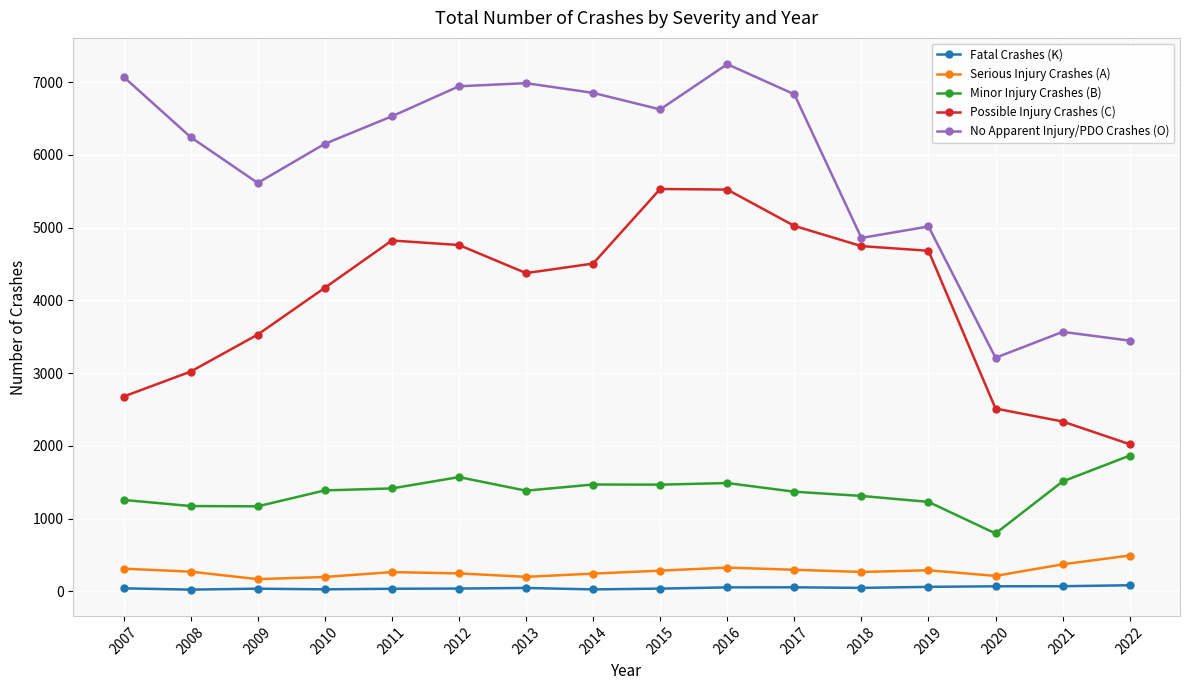

What is the average value of the Possible Injury Crashes (C) series?

4015